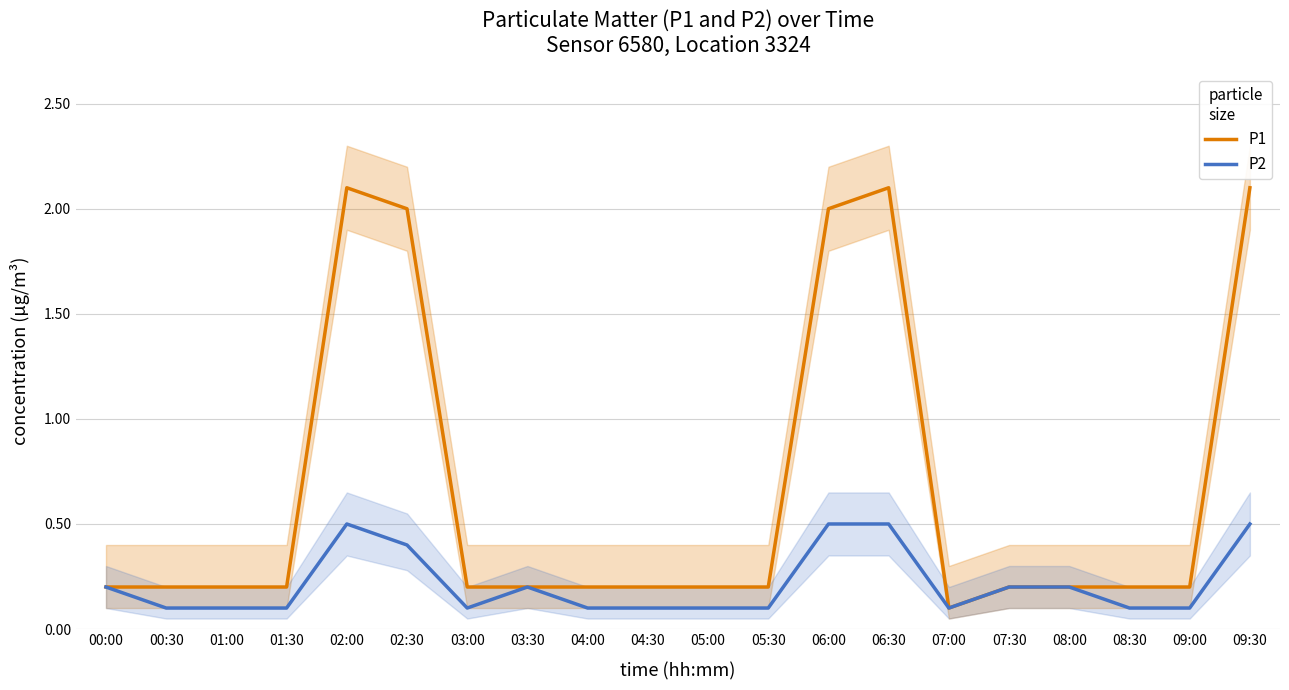

Which category has the lowest value in the P1 series?

07:00